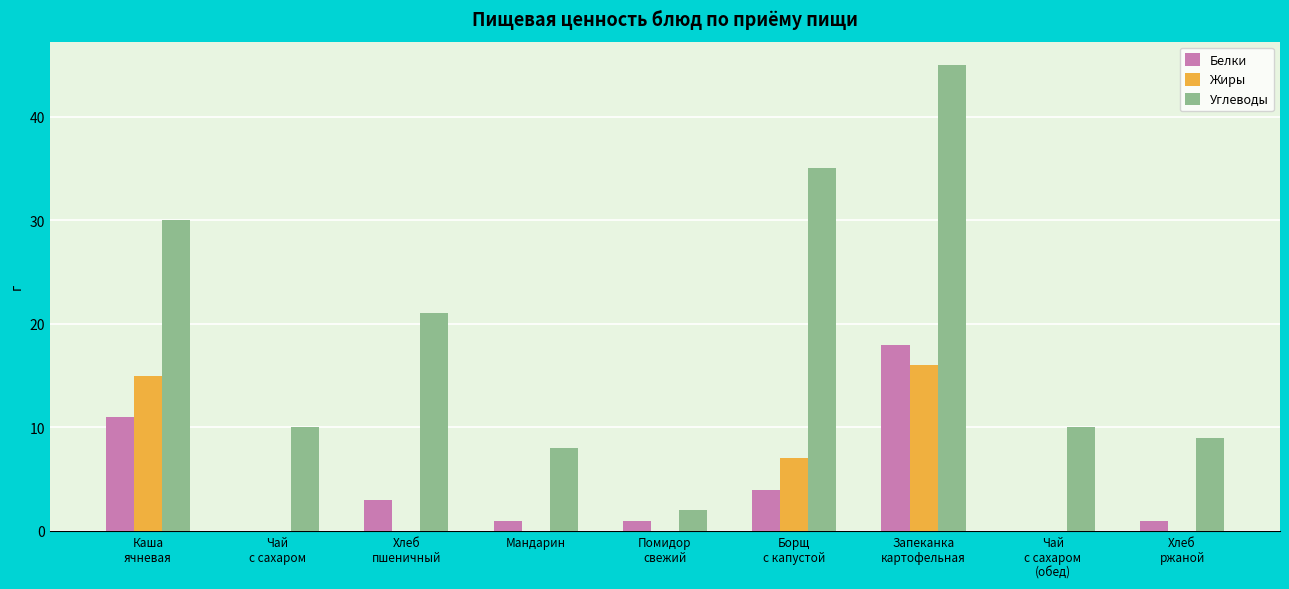

What is the highest value of the Углеводы series?

45